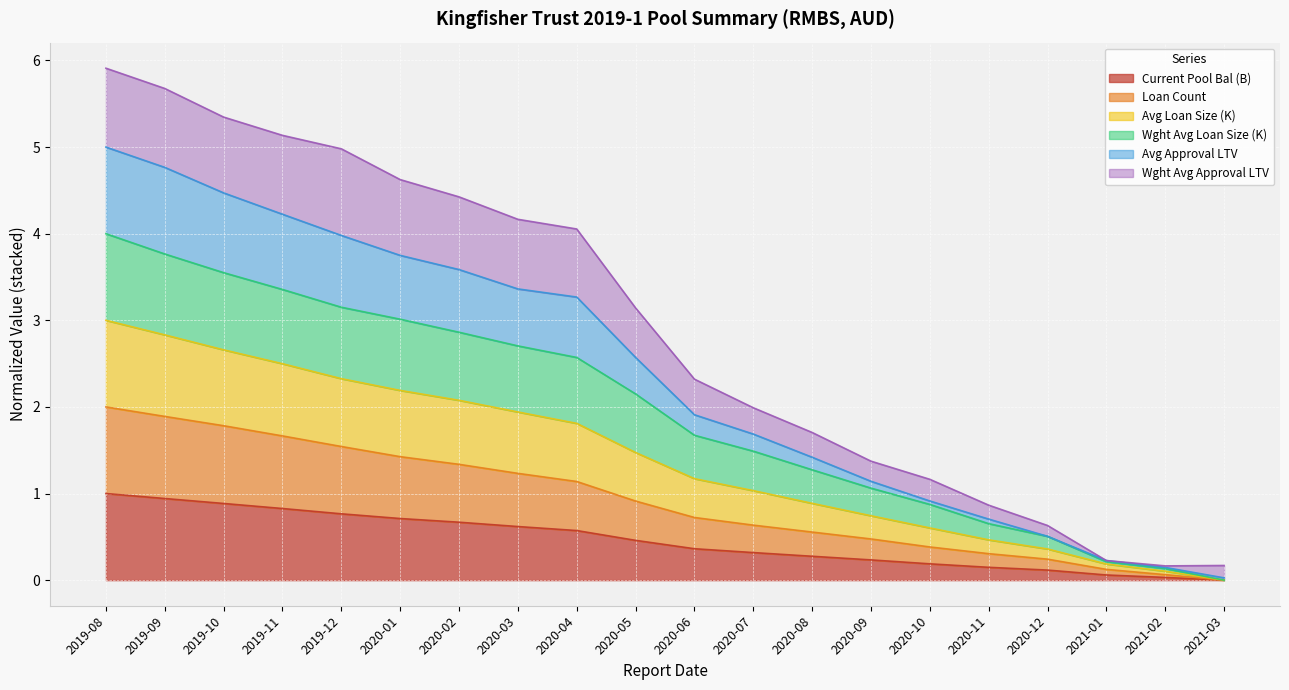

The Loan Count series shows 1.0 at 2020-08. True or false?

False